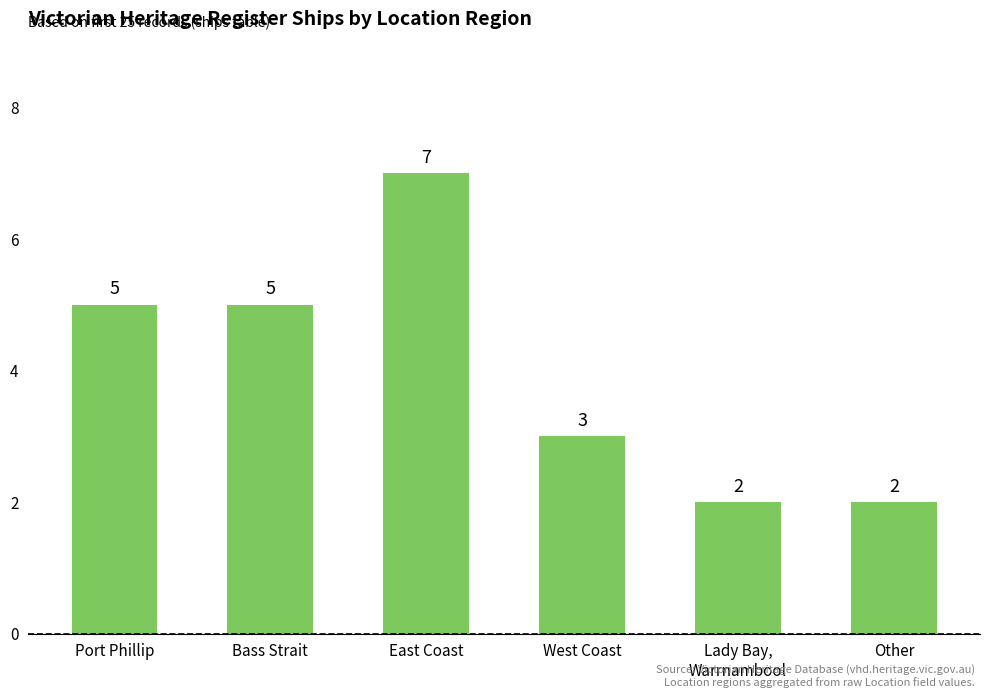

What is the difference between the maximum and minimum values?

5